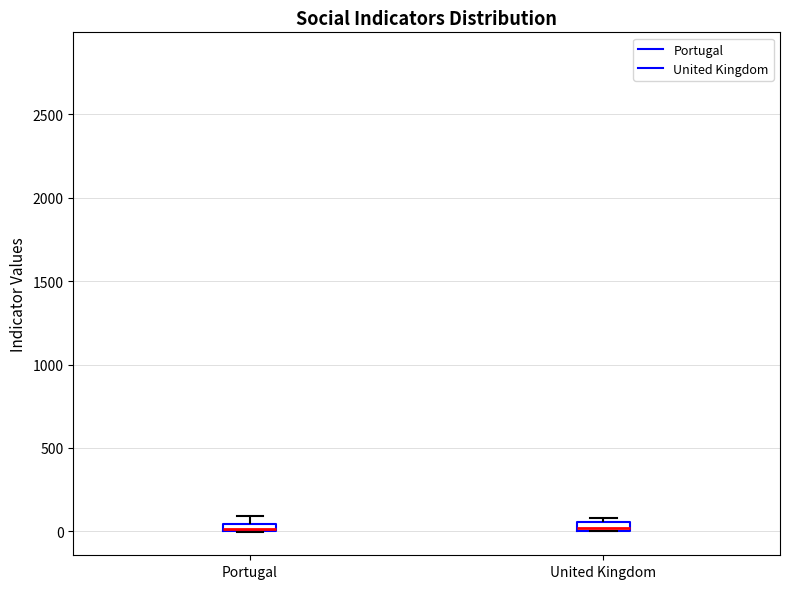

Where is the lower edge of the box for Portugal on the y-axis? The values are not printed on the chart, so give them approximately, as read against the axis.

0